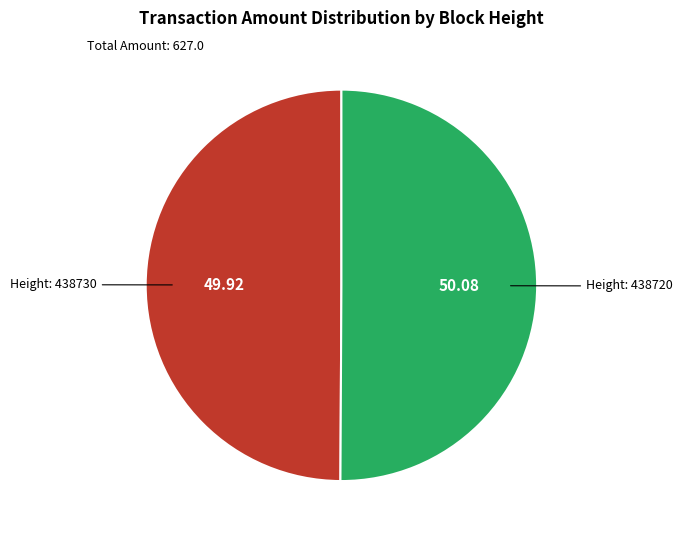

How many segments does this pie chart have?

2